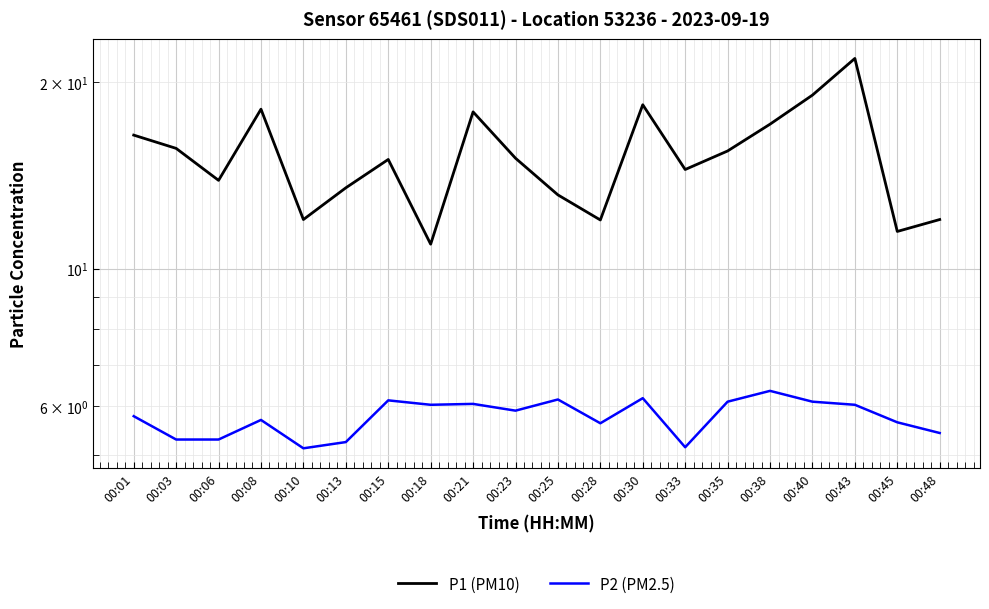

In P2 (PM2.5), how many points are higher than both neighbors (excluding endpoints)?

6